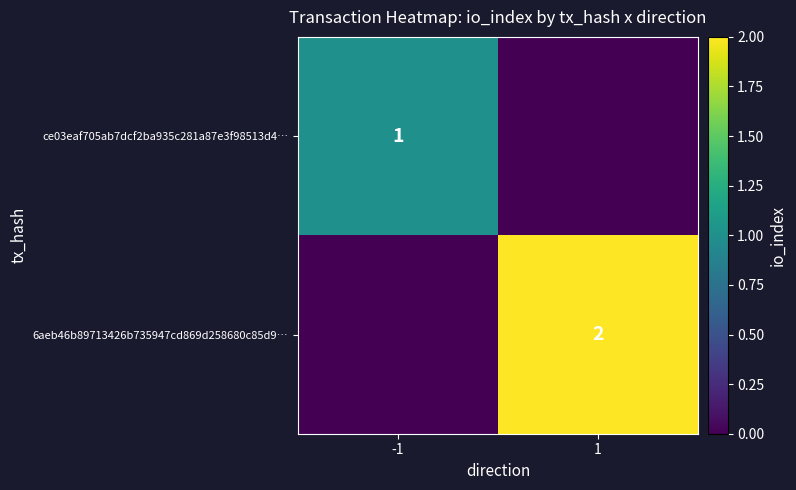

The ce03eaf705ab7dcf2ba935c281a87e3f98513d4… series shows 1 at -1. True or false?

True